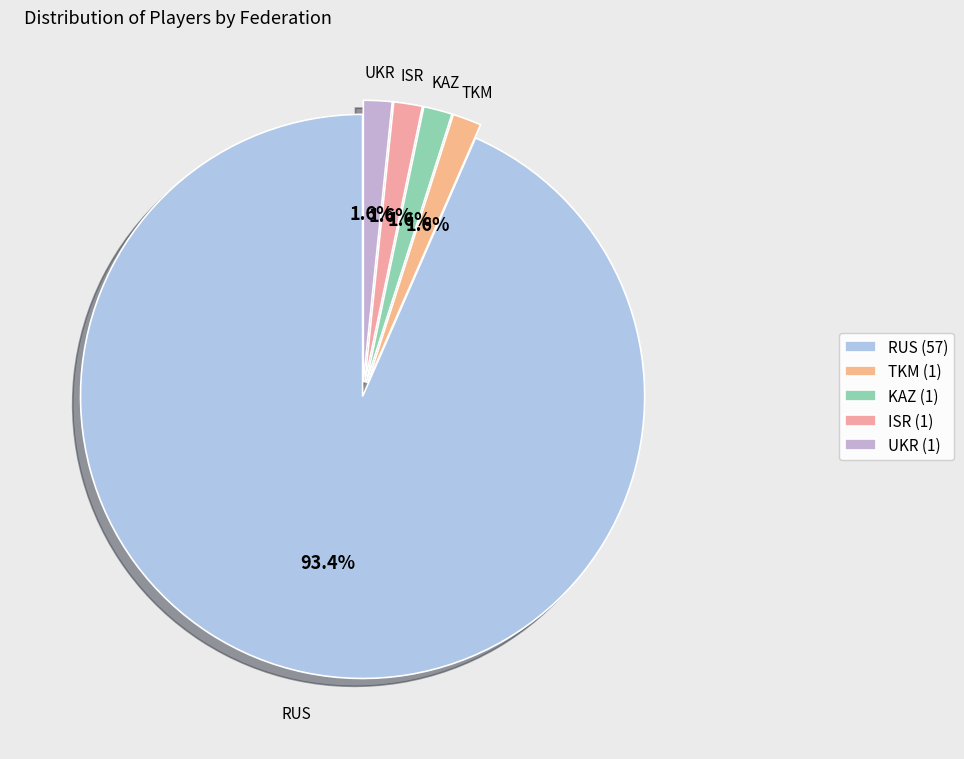

Between KAZ and RUS, which is larger?

RUS